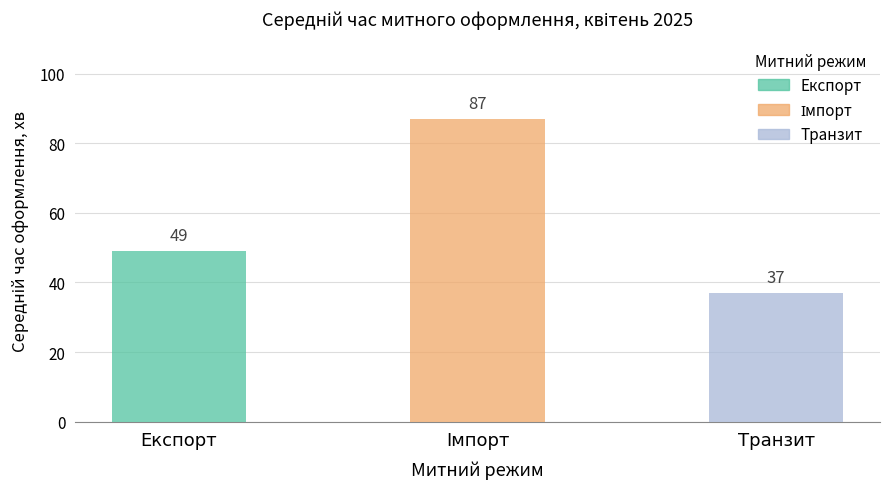

What is the maximum value shown in the chart?

87